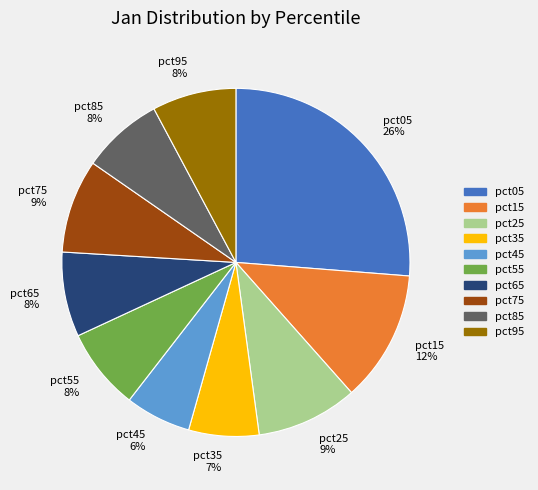

Is the sum of pct45 6% and pct35 7% greater than half?

No